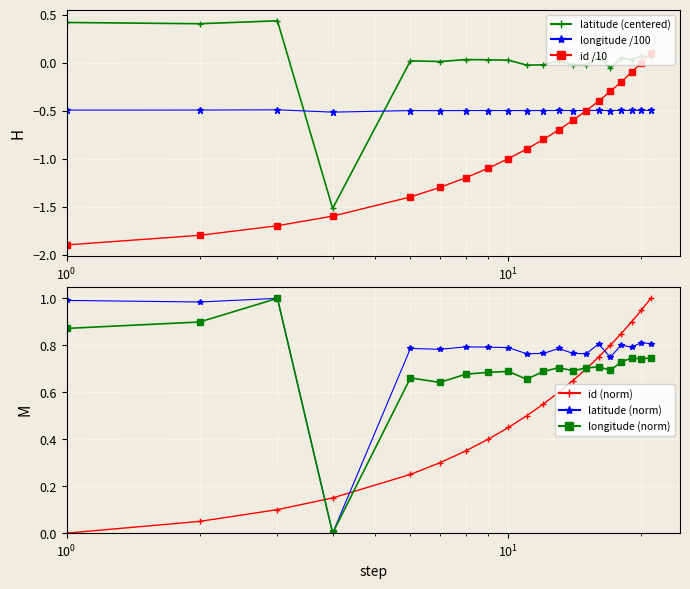

What are all the series names shown in the legend?

latitude (centered), longitude /100, id /10, id (norm), latitude (norm), longitude (norm)